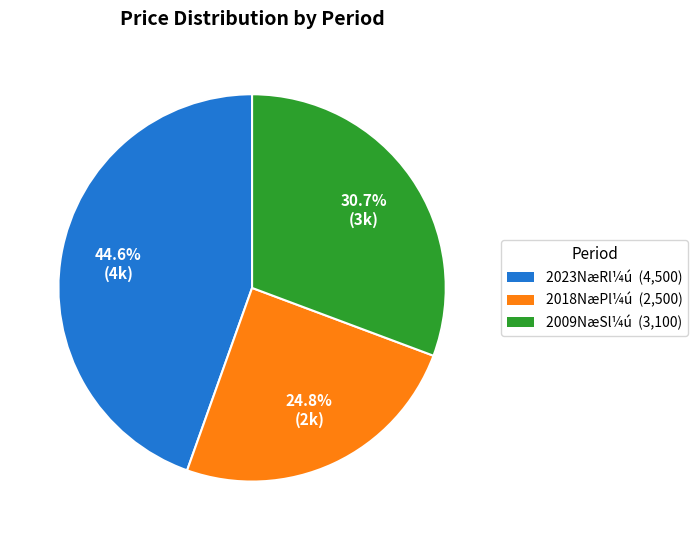

Is there any slice that represents more than half of the pie?

No